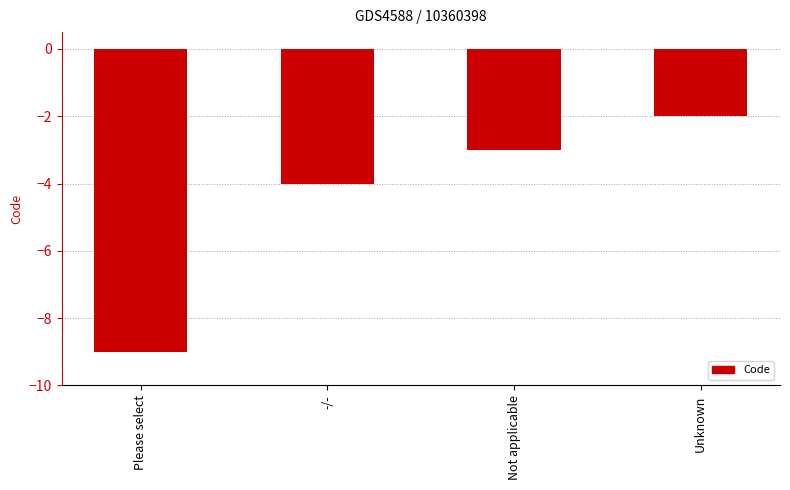

Are the bars grouped side by side (vs. stacked)?

No